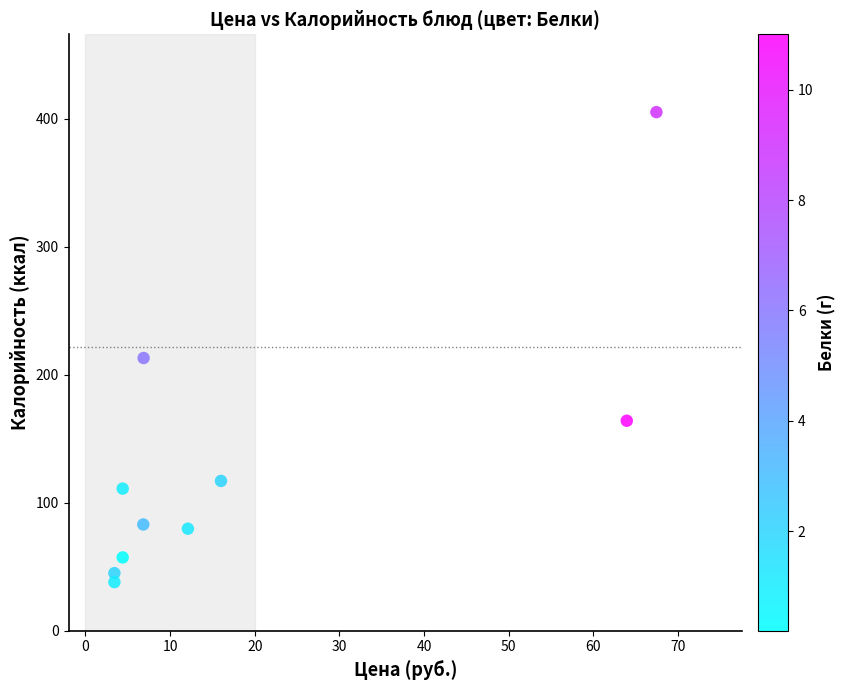

What Y value in the scatter plot is closest to 221?

213.0